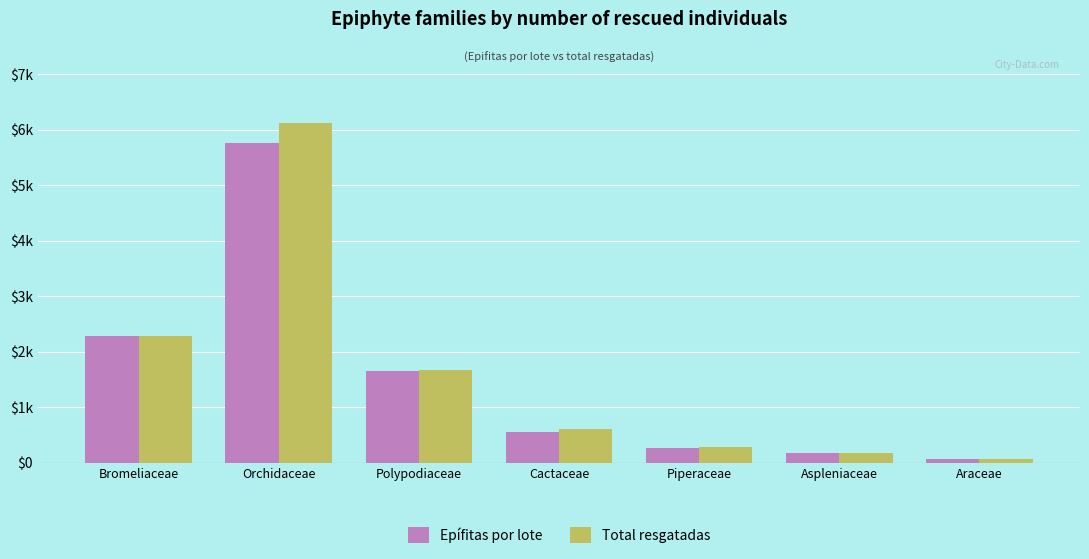

What is the difference between the maximum and minimum values in the Total resgatadas series?

6050